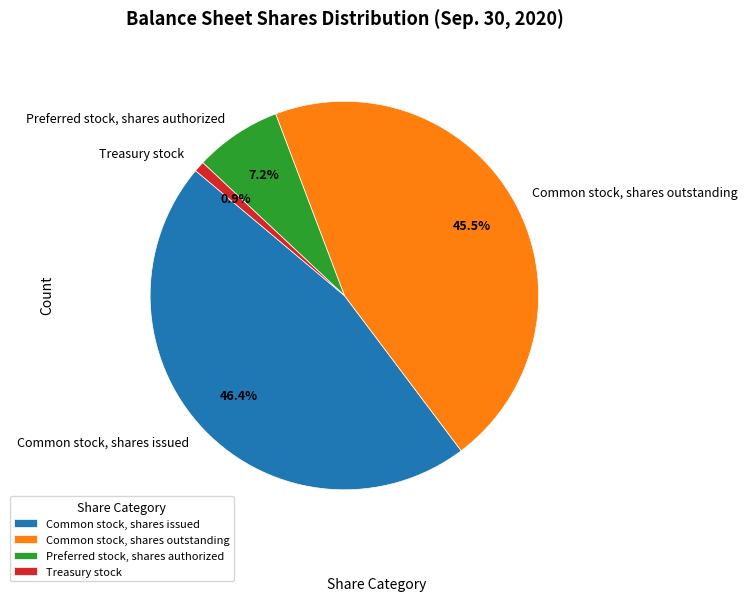

What is the largest slice in the pie chart?

Common stock, shares issued